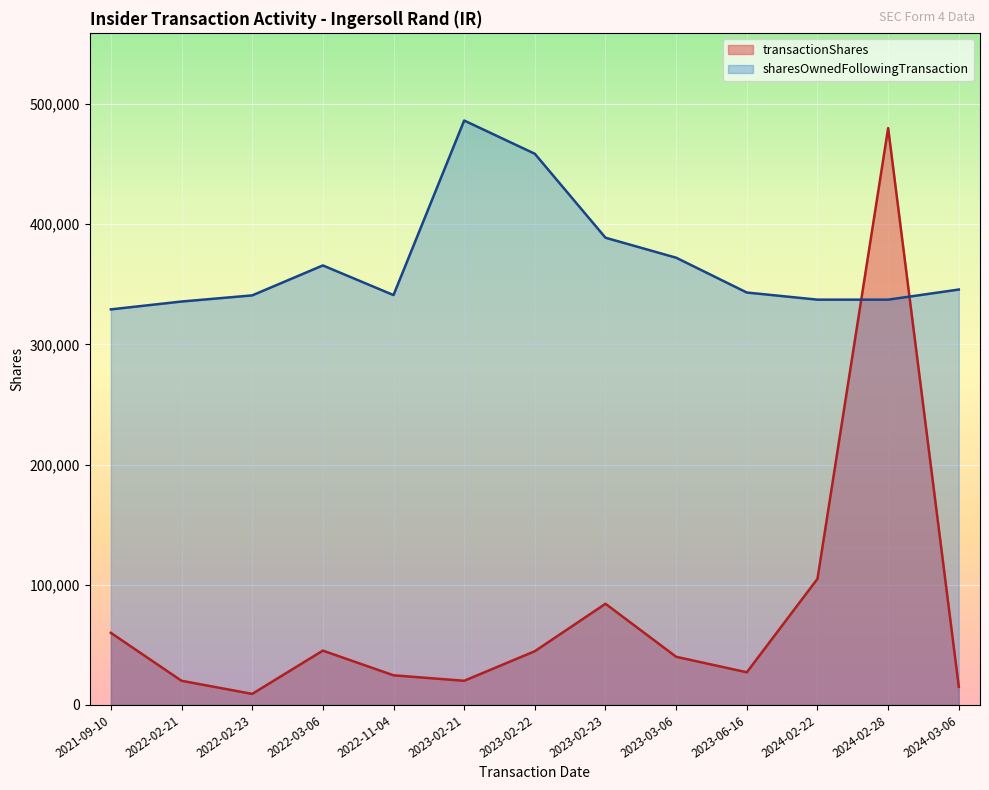

Is the value of transactionShares at 2022-02-23 greater than the value of sharesOwnedFollowingTransaction at 2023-02-22?

No